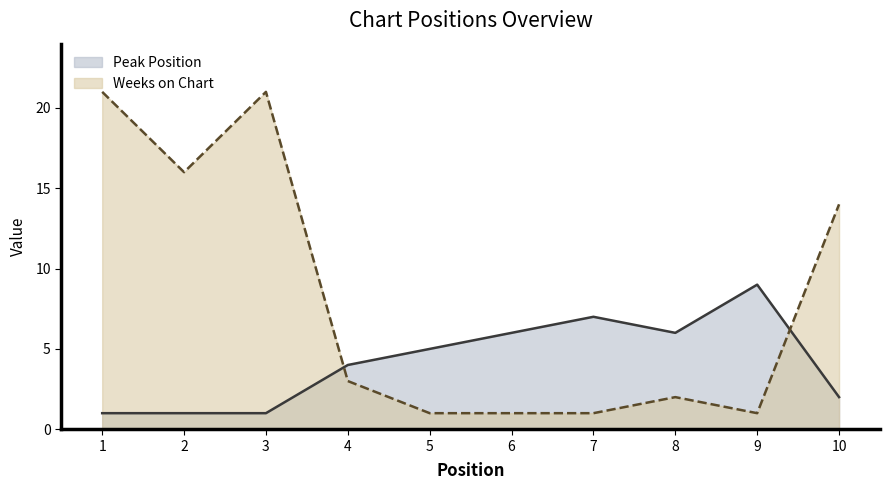

What are all the series names shown in the legend?

Peak Position, Weeks on Chart